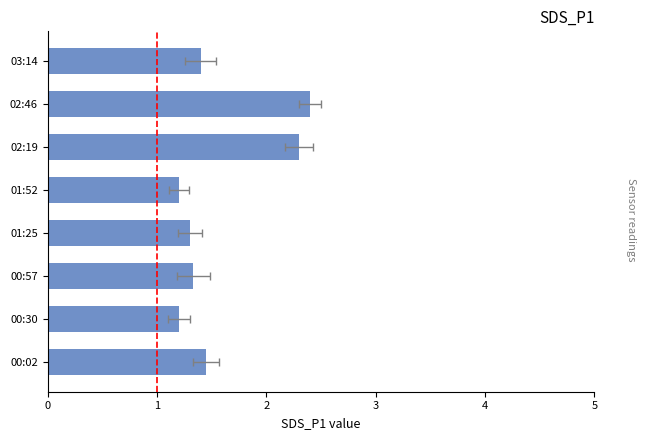

What is the sum of the values at 5 and 6?

4.7